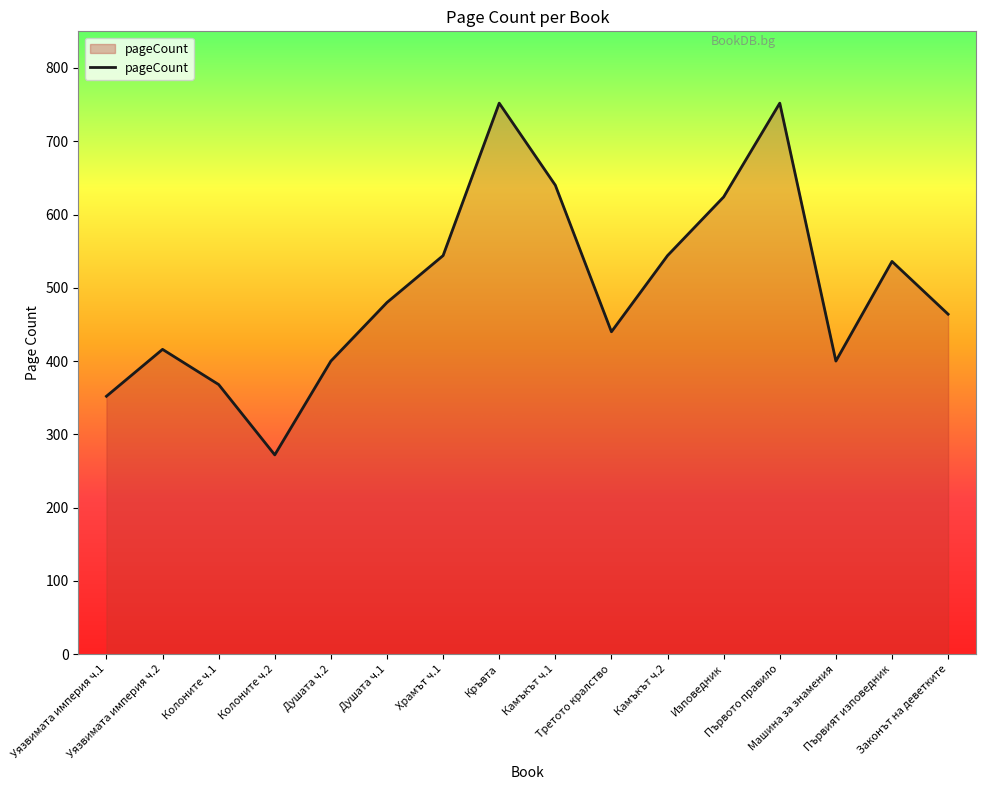

What is the change in value from Уязвимата империя ч.2 to Камъкът ч.1?

+224